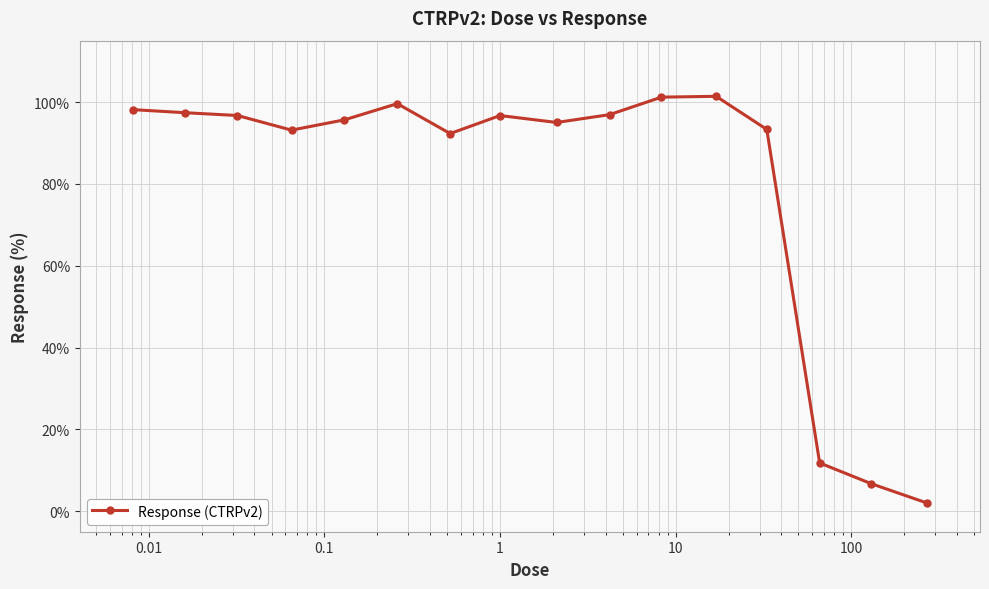

What is the maximum value shown in the chart?

101.4